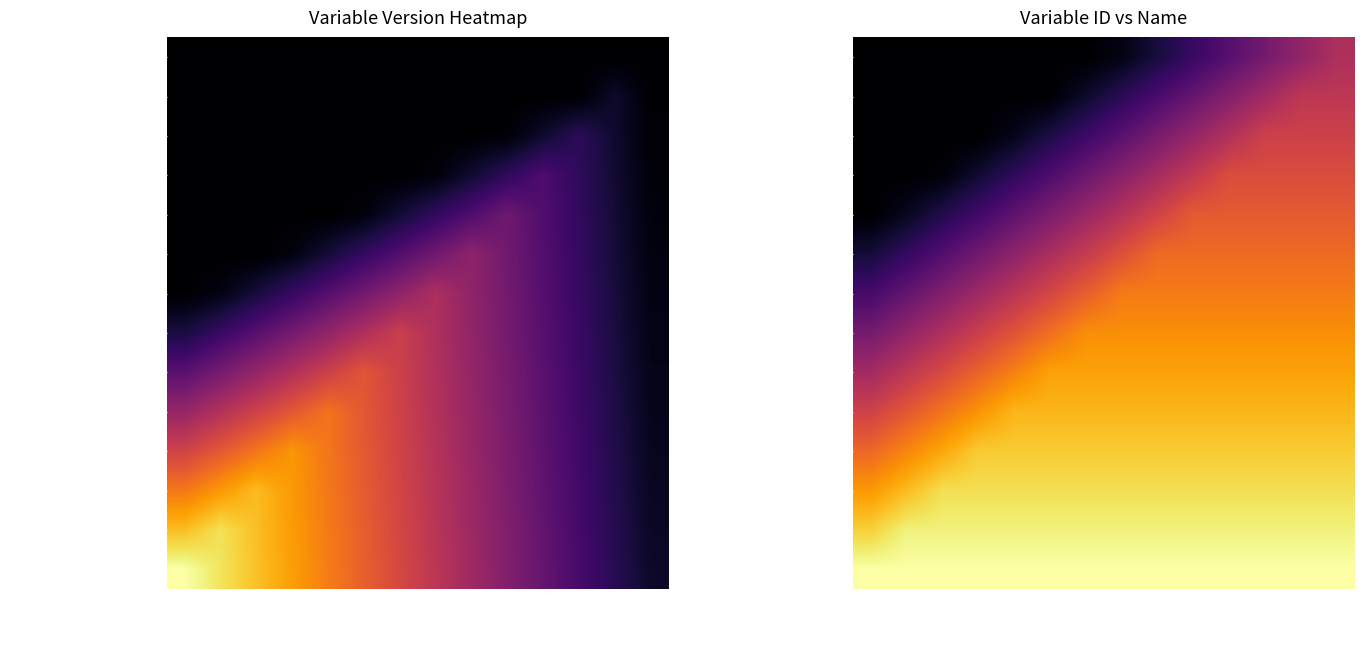

What is the sum of the PX710801_Ethnic_Identity_Happy_Member values at PX710801140000 and PX710801080000?

1.5